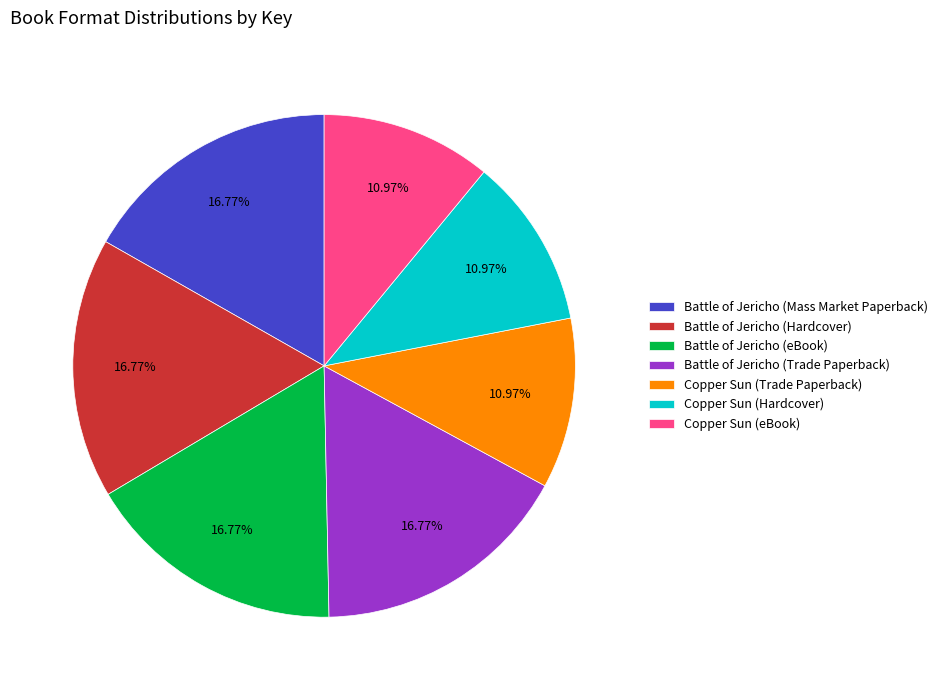

What is the total percentage of Copper Sun (eBook) and Battle of Jericho (Mass Market Paperback)?

27.7%